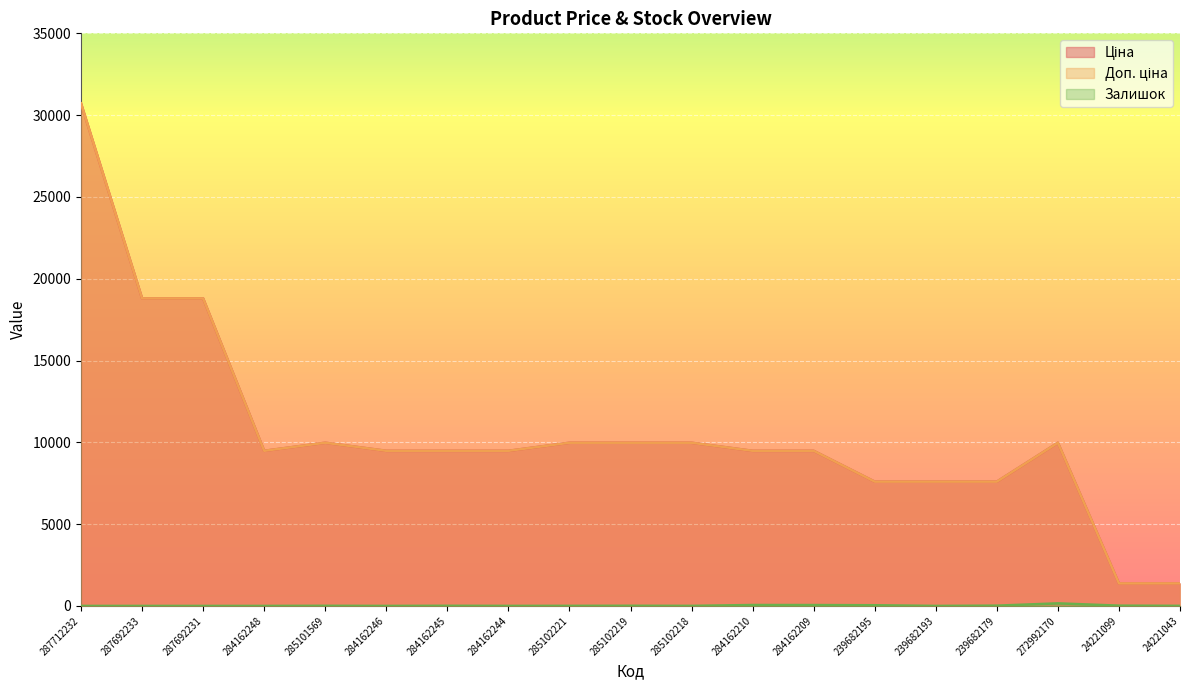

True or false: Доп. ціна and Ціна intersect in this chart.

False